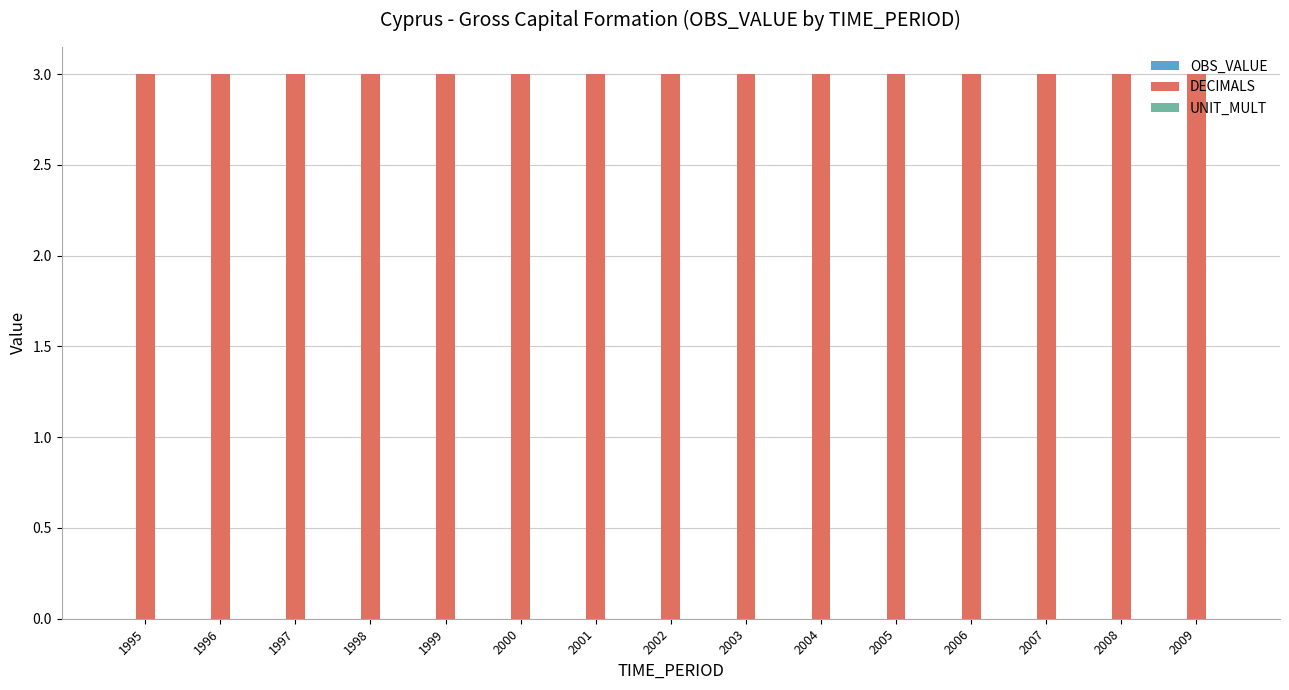

Which series has the largest total across all categories?

DECIMALS